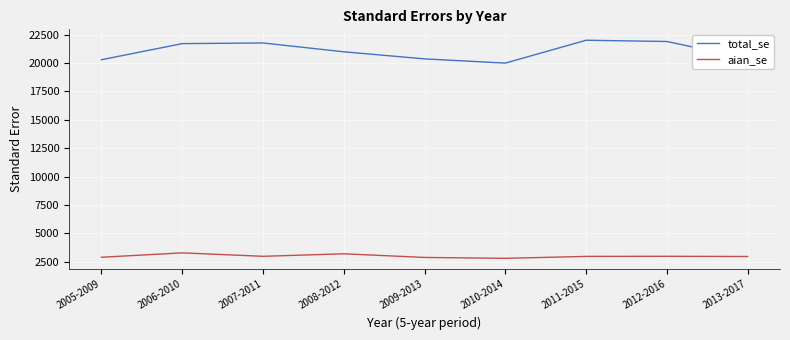

The value of total_se at 2006-2010 is 21714.0. True or false?

True